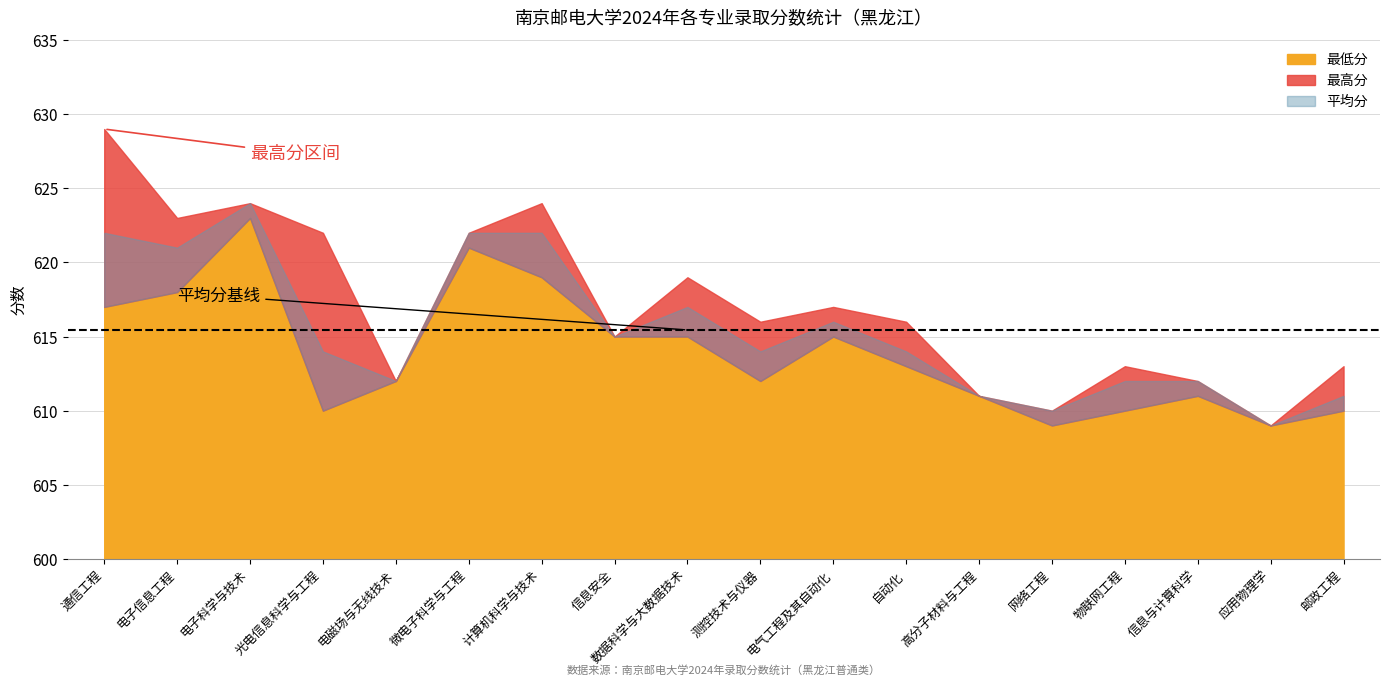

What position from the left is 电子信息工程?

2